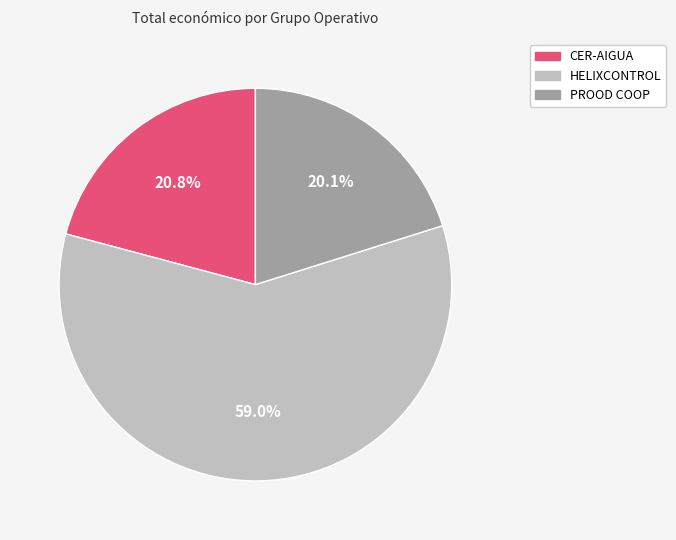

Is it true that CER-AIGUA is 6% of the pie?

False